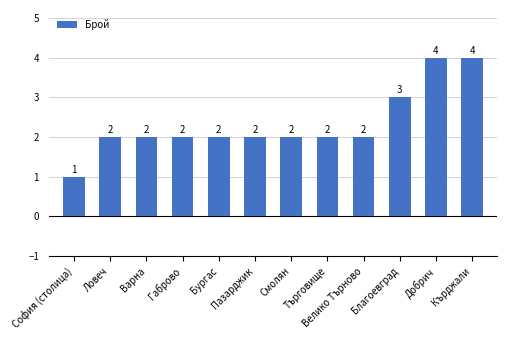

What is the maximum value shown in the chart?

4